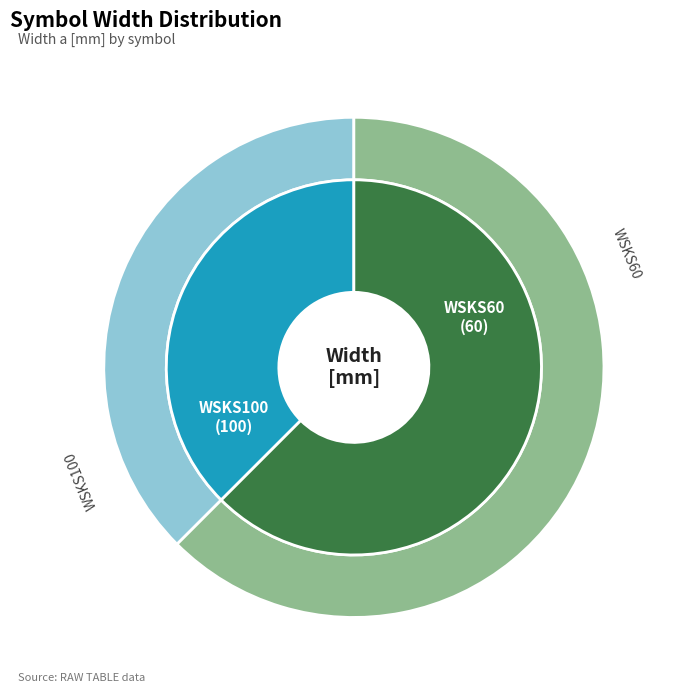

To the nearest percent, what is the difference between the largest and smallest slice percentages?

25%